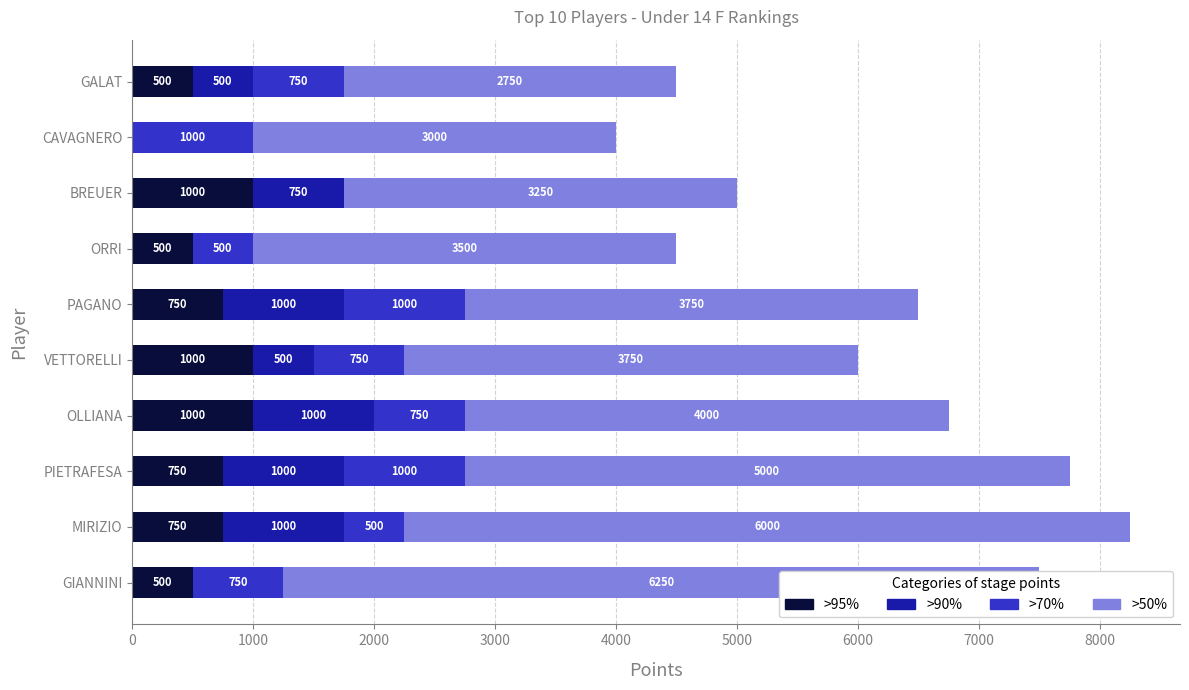

What is the approximate value of >70% (3rd Stage) at MIRIZIO?

500